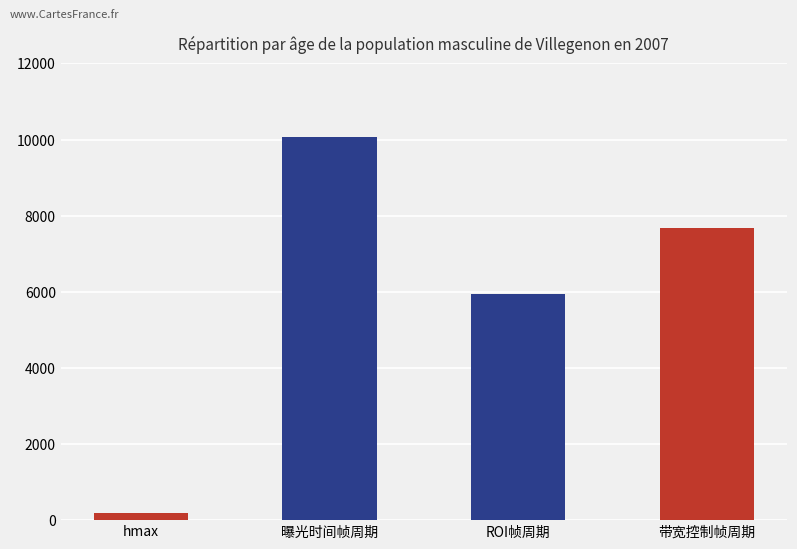

What is the label of the 2nd bar from the left?

曝光时间帧周期